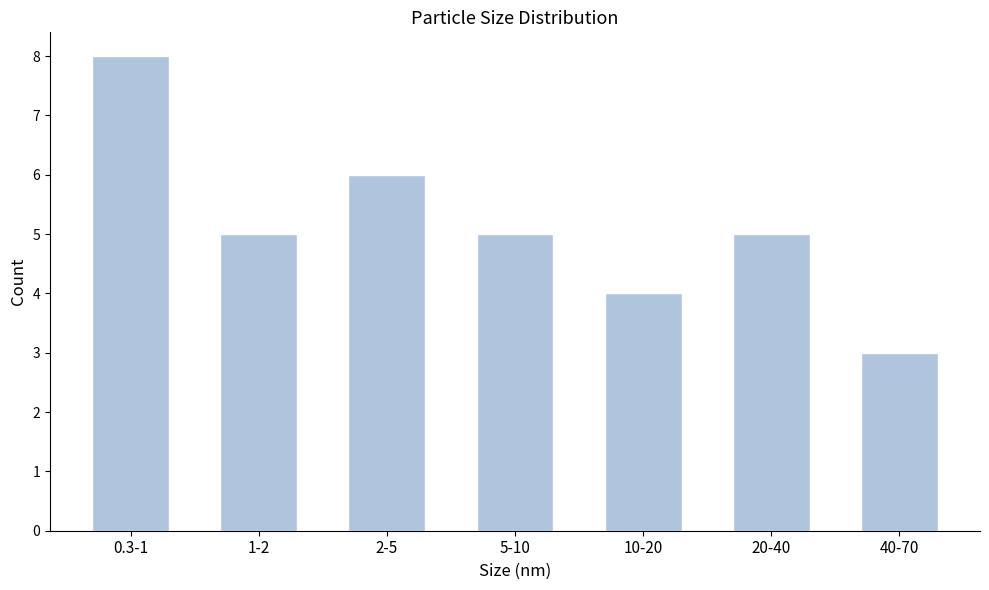

Reading left to right, what are all the values shown in this chart?

0.3-1=8	1-2=5	2-5=6	5-10=5	10-20=4	20-40=5	40-70=3